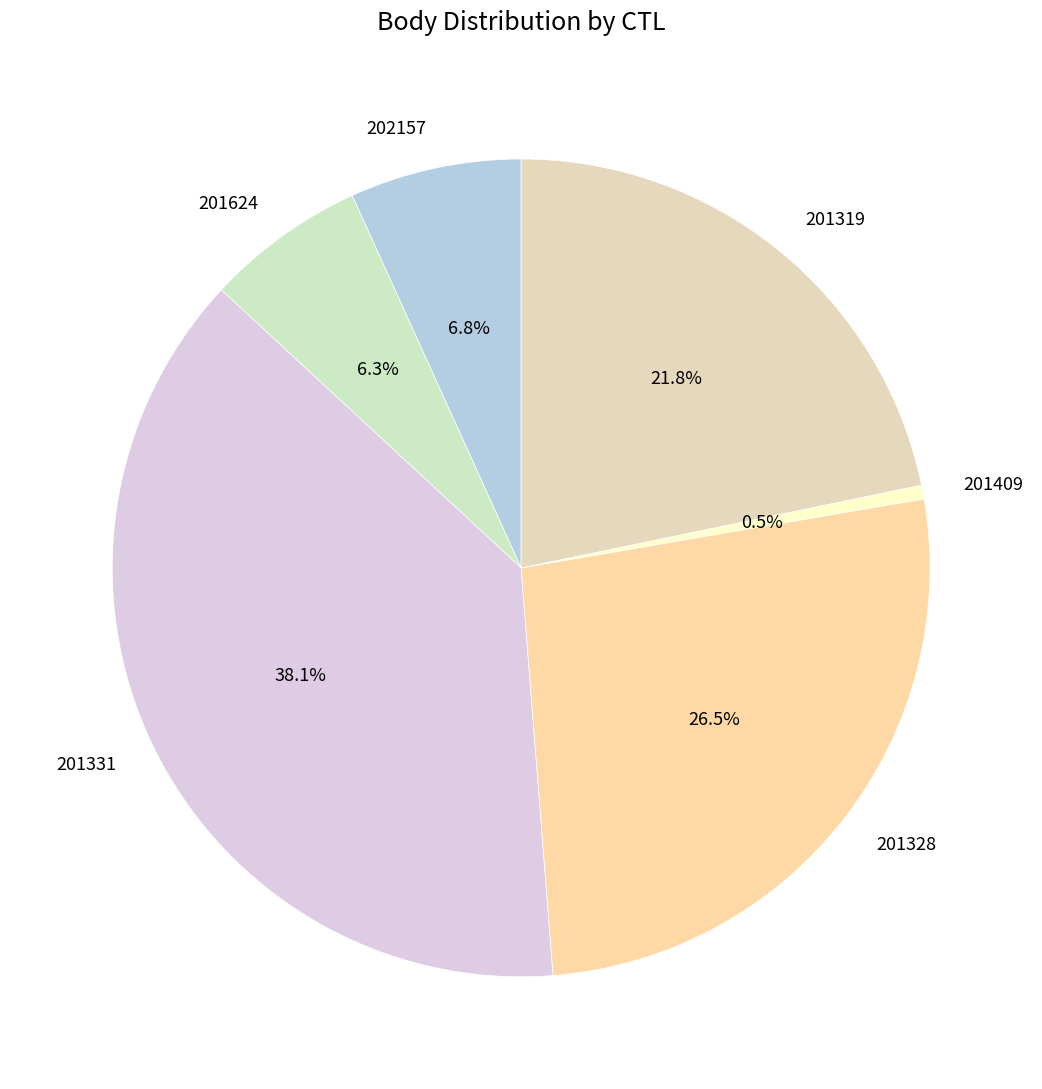

How many segments does this pie chart have?

6